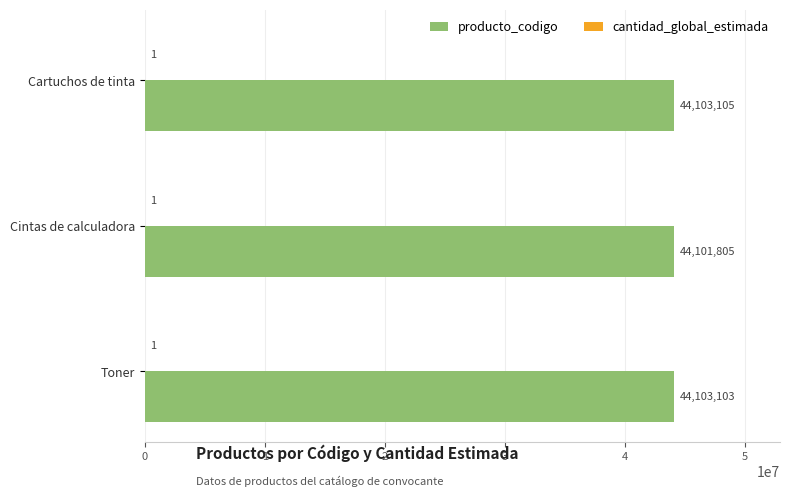

Between Cintas de calculadora and Toner, which series saw the biggest shift?

producto_codigo